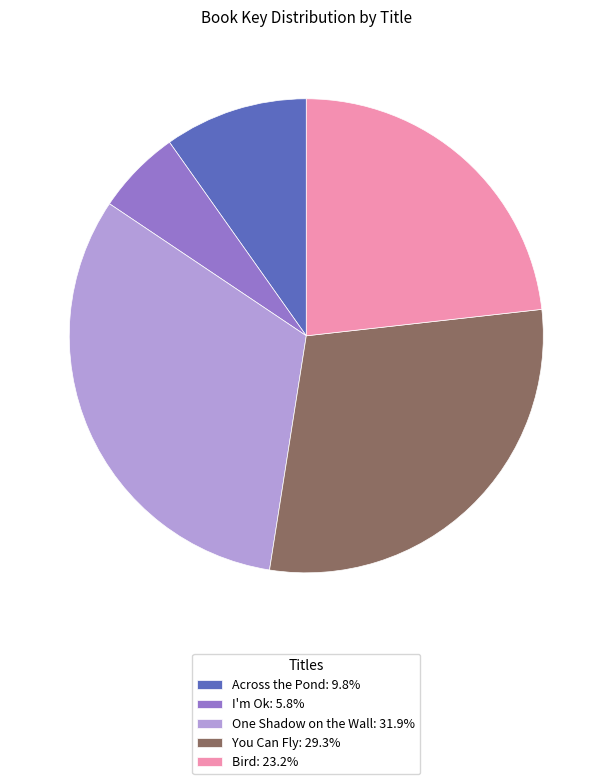

Does Across the Pond account for over 50% of the chart?

No